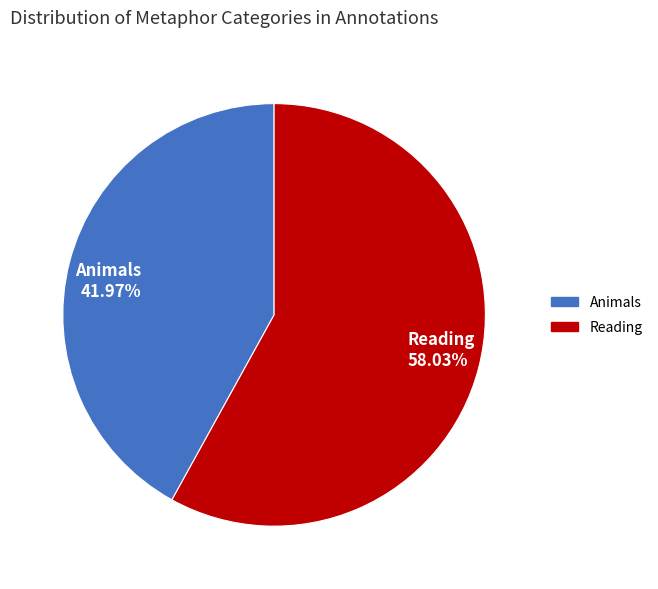

How many segments does this pie chart have?

2